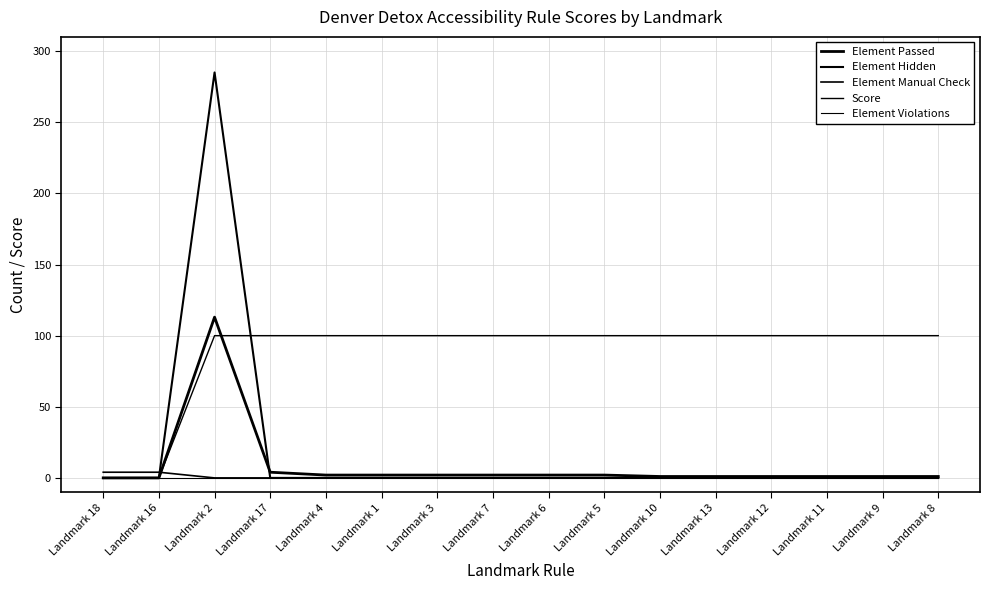

The Element Violations series shows 0 at Landmark 18. True or false?

True